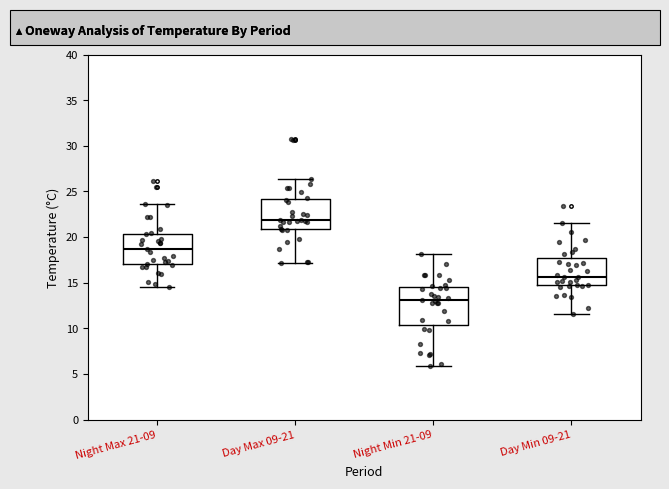

Where does the median line of the box for Day Min 09-21 sit on the y-axis? The values are not printed on the chart, so give them approximately, as read against the axis.

15.5